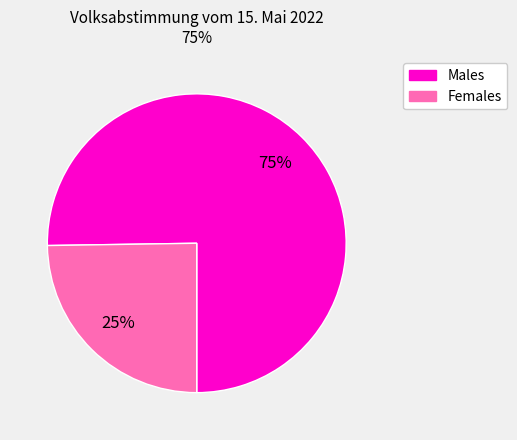

Is there any slice that represents more than half of the pie?

Yes